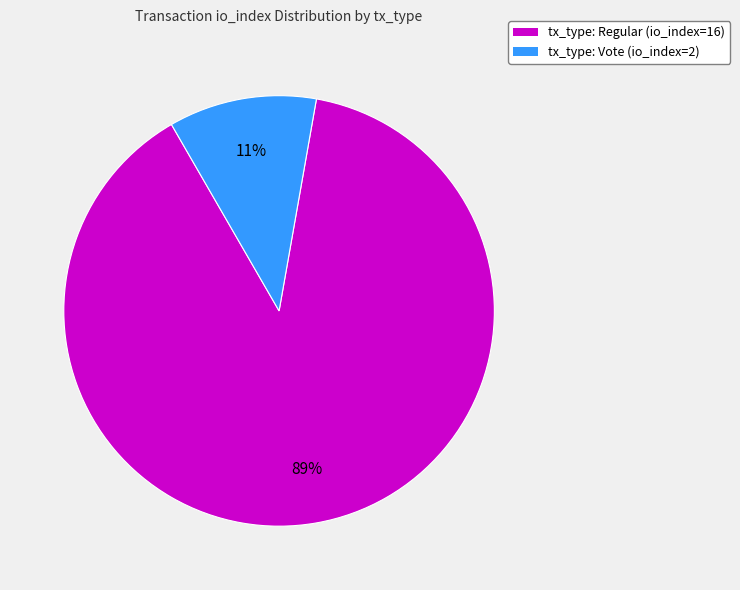

Between tx_type: Regular (io_index=16) and tx_type: Vote (io_index=2), which is larger?

tx_type: Regular (io_index=16)